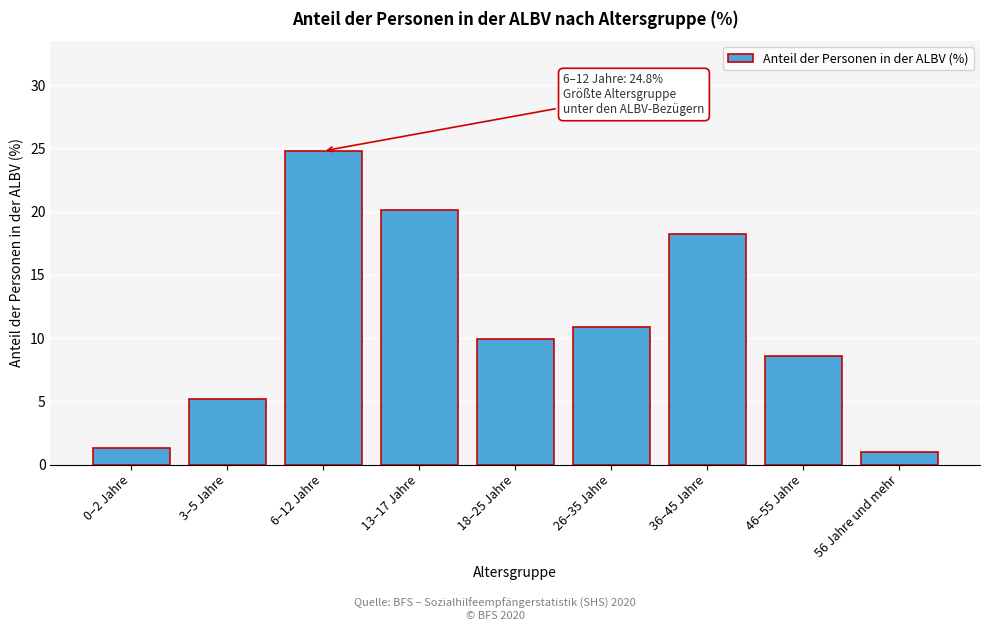

Reading left to right, what are all the values shown in this chart?

0–2 Jahre=1.3	3–5 Jahre=5.2	6–12 Jahre=24.8	13–17 Jahre=20.1	18–25 Jahre=9.9	26–35 Jahre=10.9	36–45 Jahre=18.2	46–55 Jahre=8.6	56 Jahre und mehr=1.0